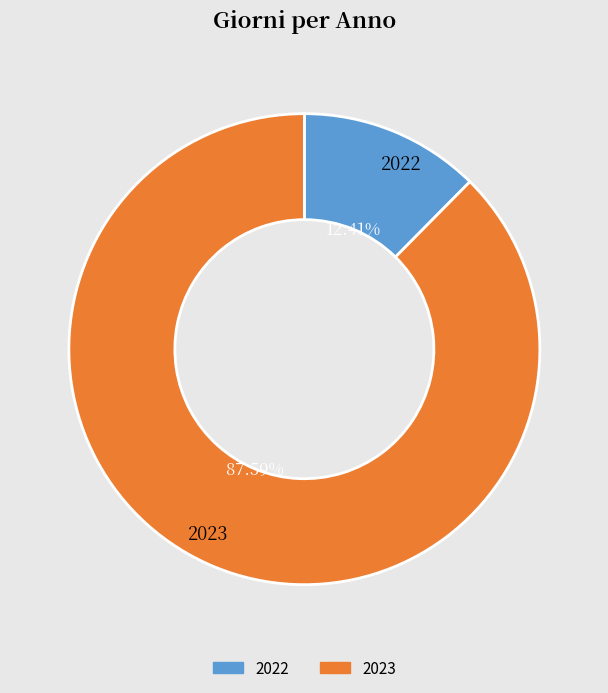

The 2023 slice represents 99% of the pie. True or false?

False